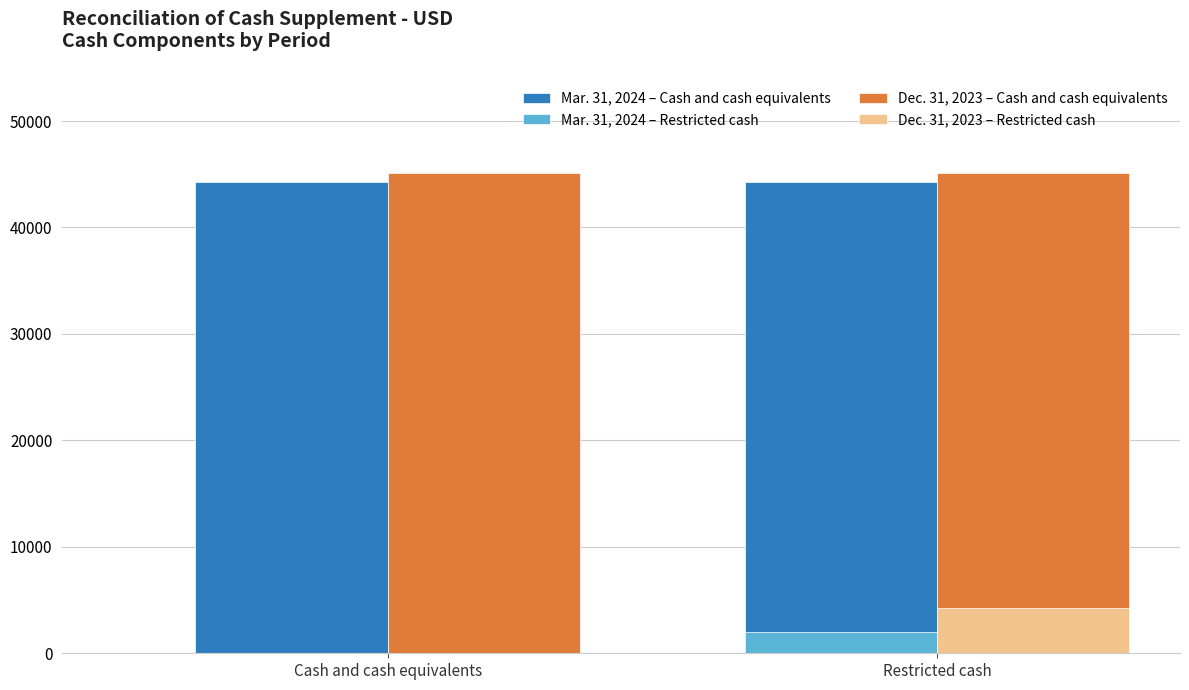

The value of Mar. 31, 2024 – Cash and cash equivalents at Cash and cash equivalents is 73092. True or false?

False